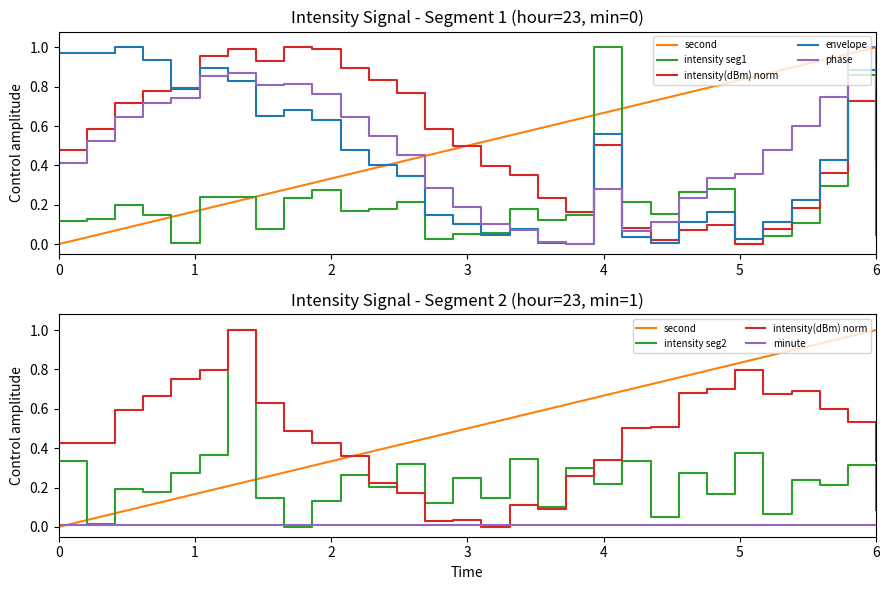

What is the maximum value shown in the chart?

1.0